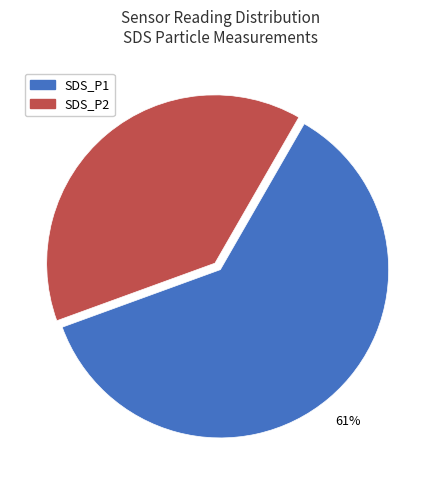

To the nearest percent, what percentage of the pie is SDS_P2?

39%